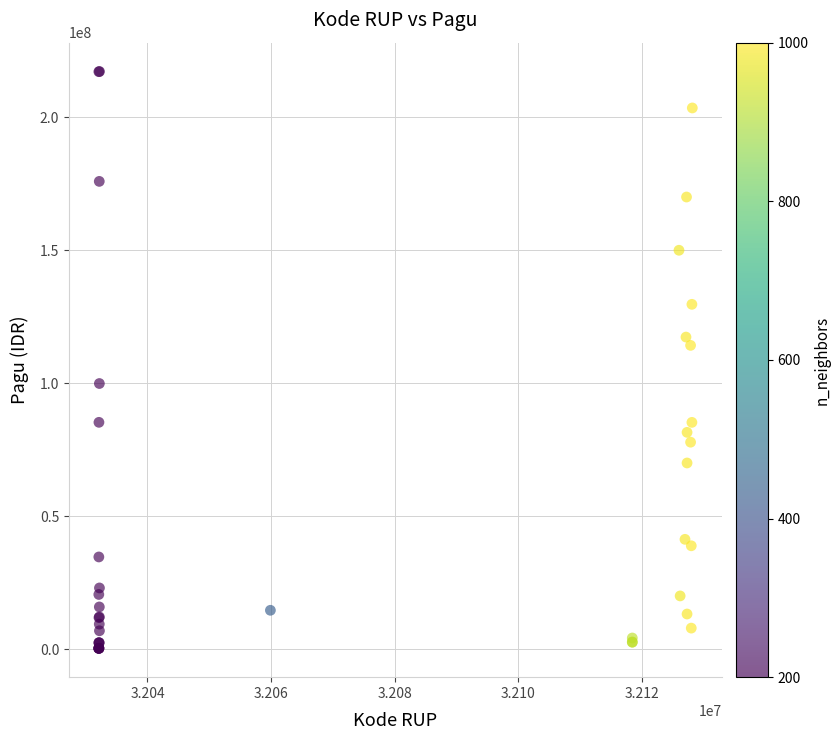

What Y value in the scatter plot is closest to 108830000?

114296000